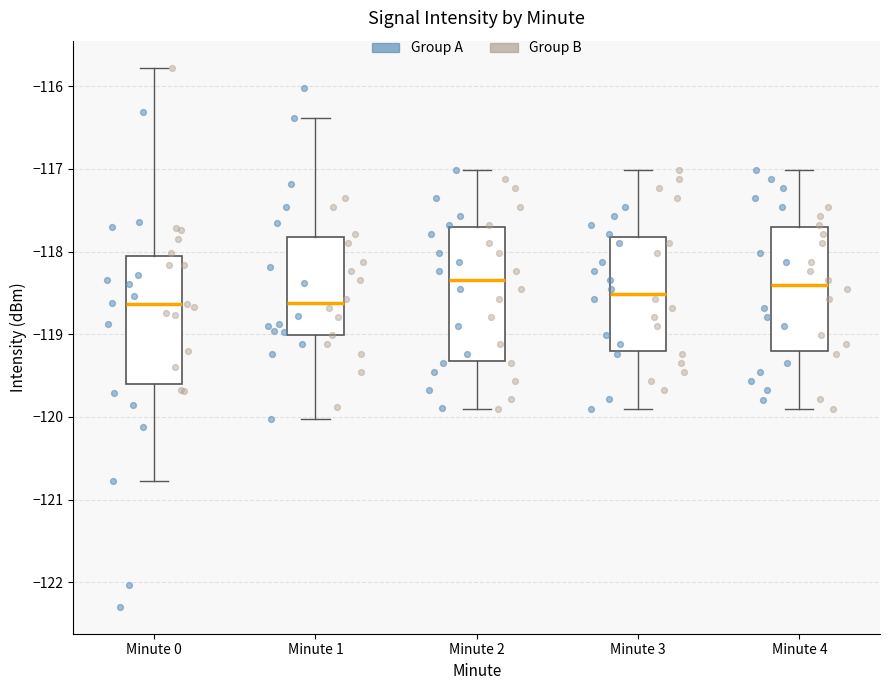

Where does the median line of the box for Minute 4 sit on the y-axis? The values are not printed on the chart, so give them approximately, as read against the axis.

-118.4